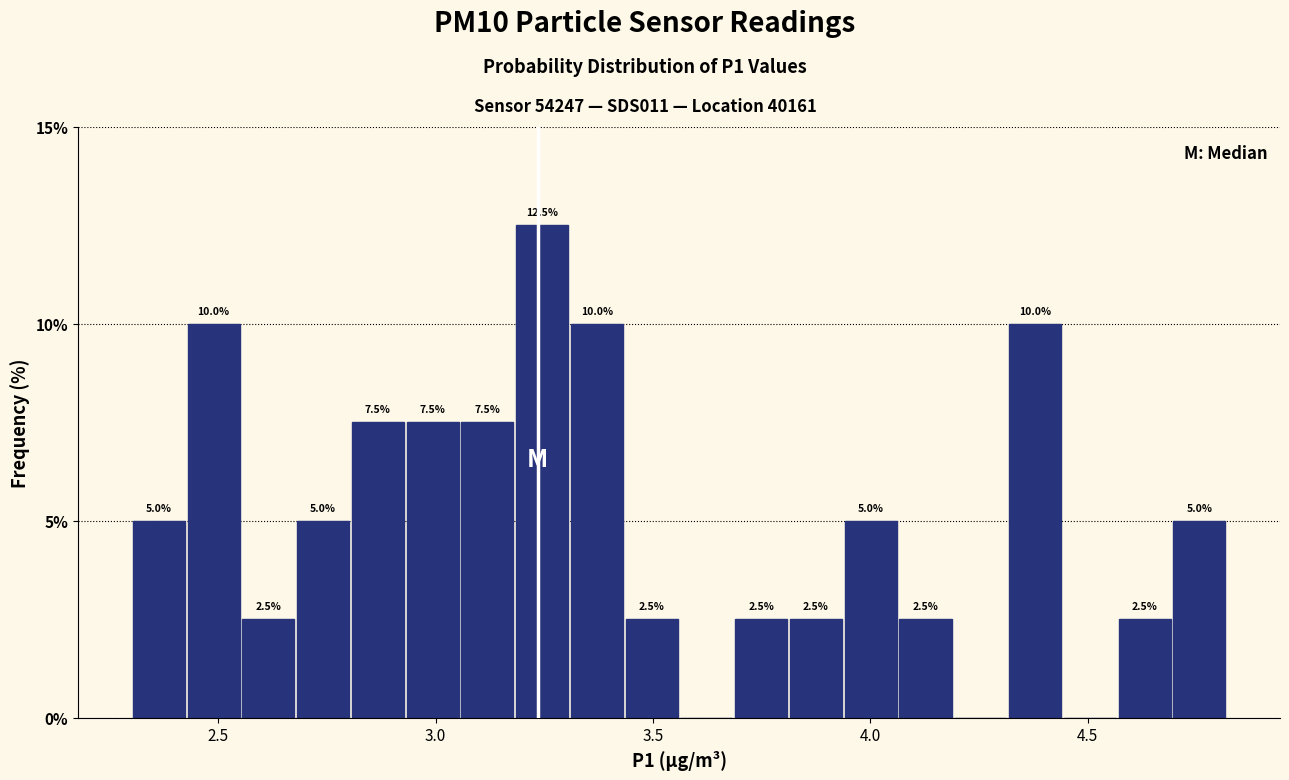

Around what value on the x-axis is the tallest bar? Give the approximate position of its centre, as read against the axis.

3.25